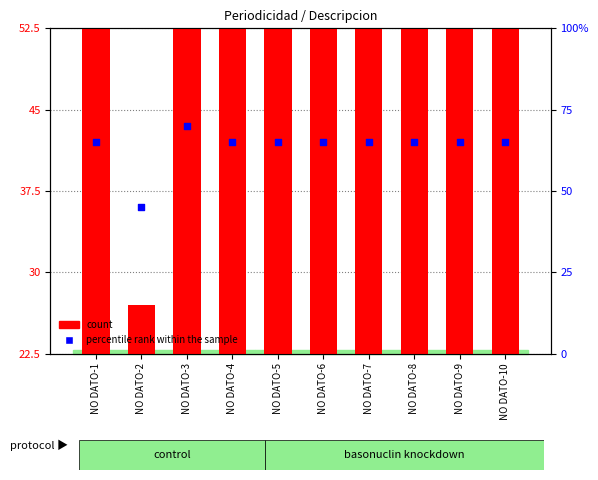

At which category is the sum across all series the highest?

NO DATO-3